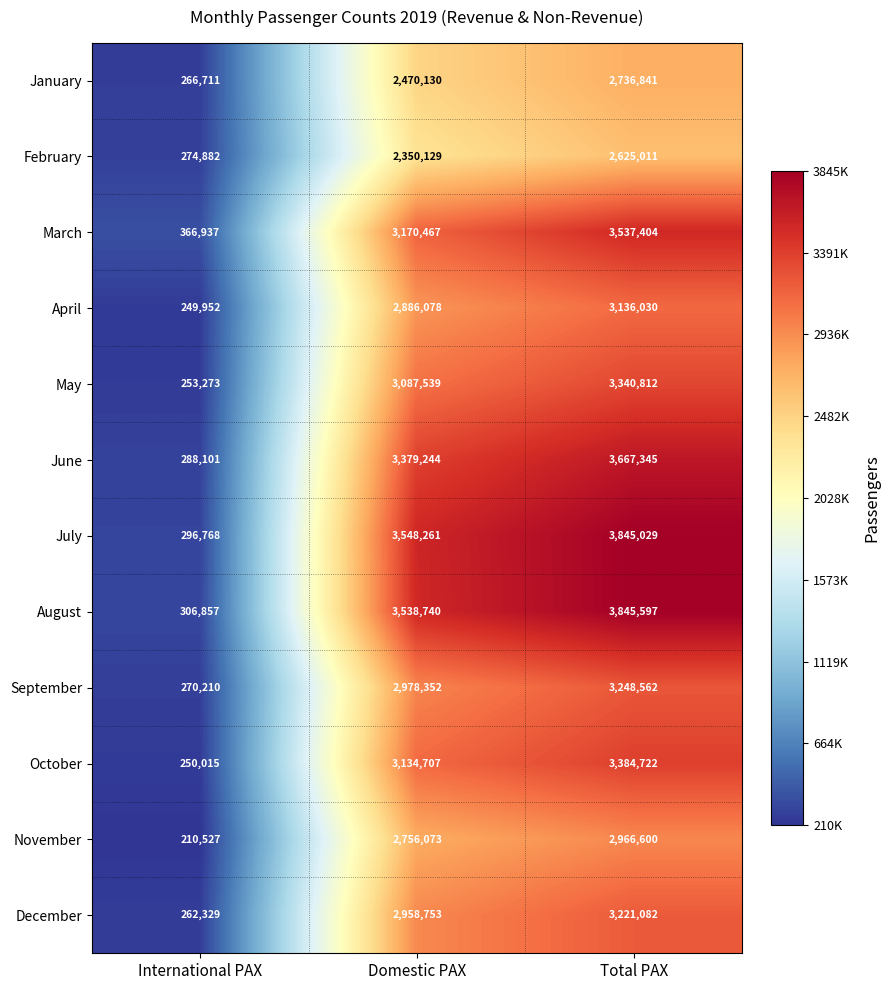

Between International PAX and Domestic PAX, which series saw the biggest shift?

July